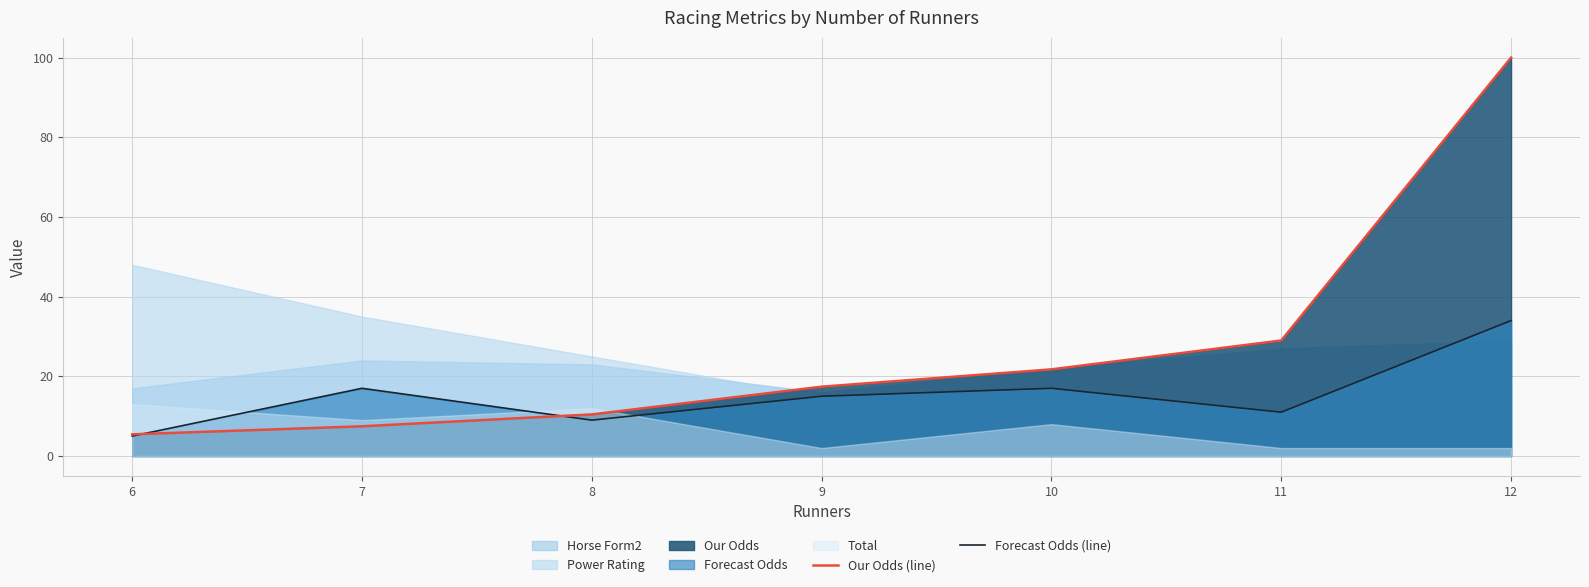

How many interior local peaks does the Forecast Odds (line) series have?

2